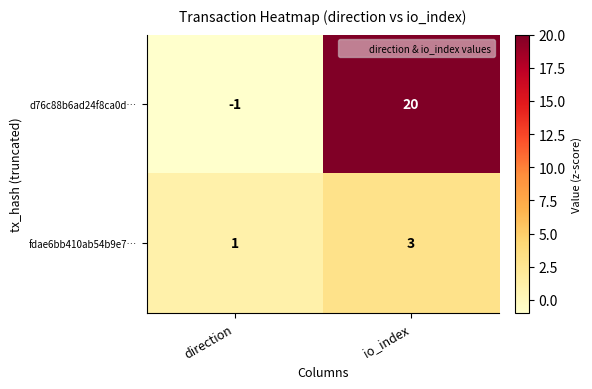

Rank the series at io_index from highest to lowest value.

d76c88b6ad24f8ca0d…, fdae6bb410ab54b9e7…